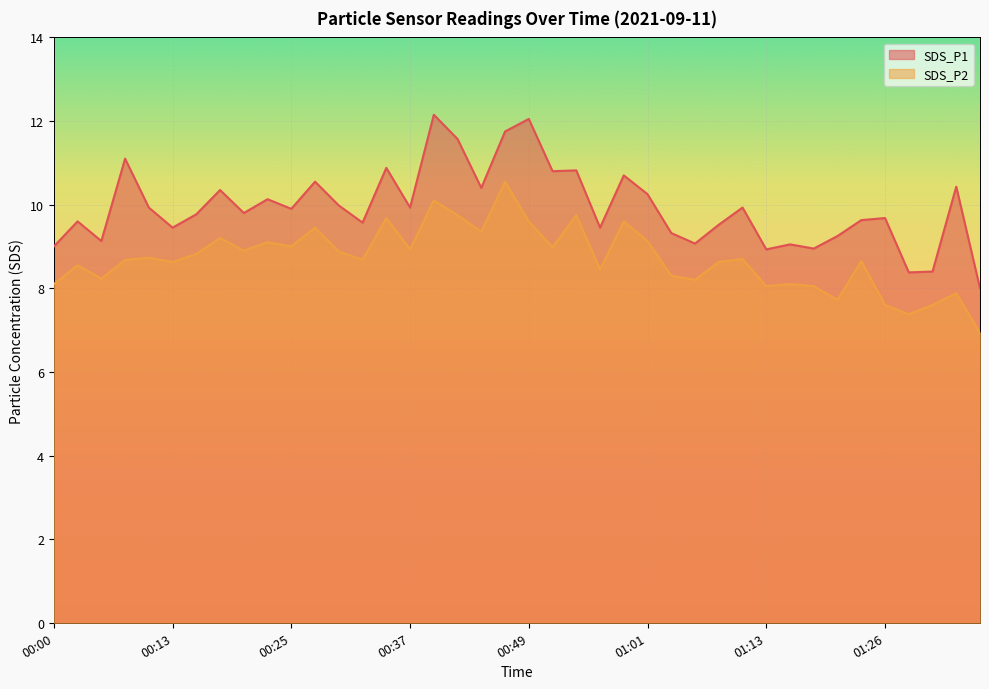

Which series has the largest total across all categories?

SDS_P1